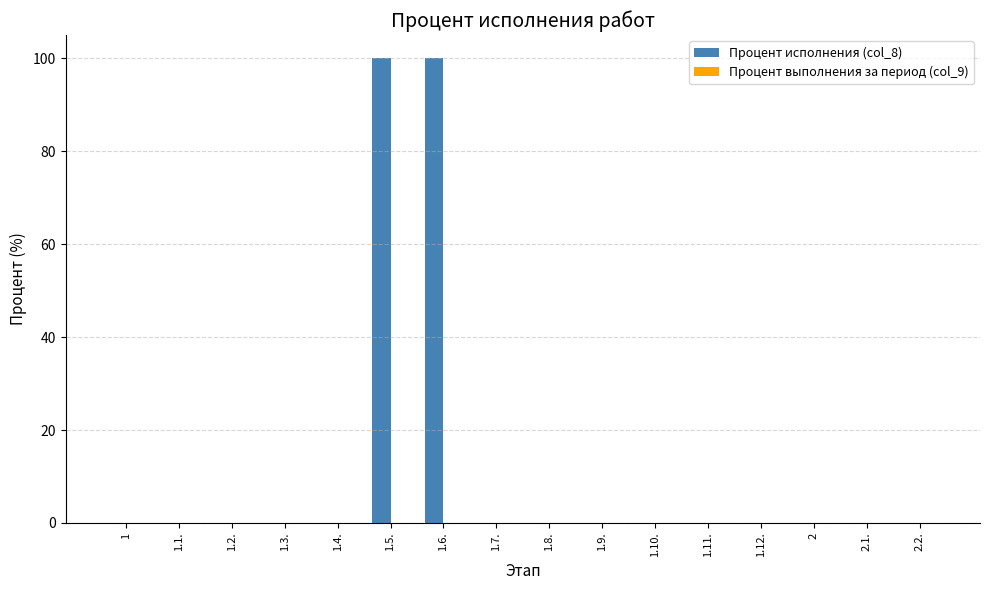

The value at 1.11. is 0. True or false?

True